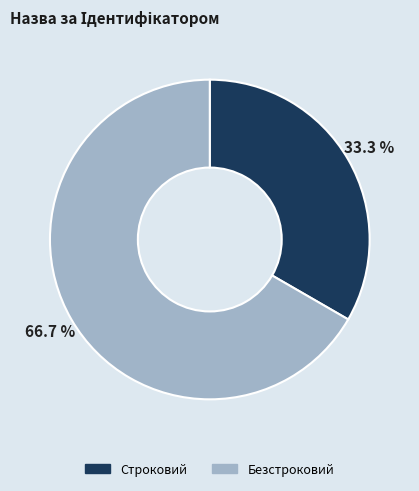

Is it true that Строковий is 40% of the pie?

False